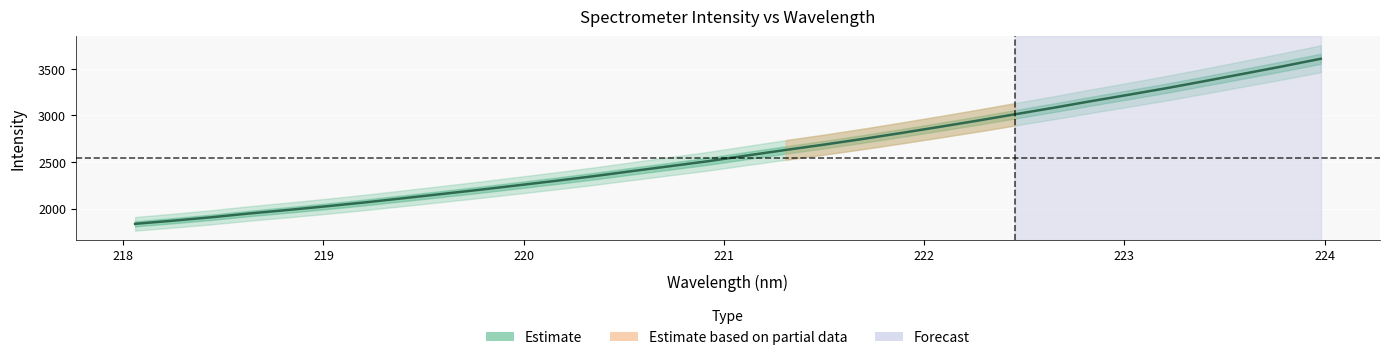

What is the difference between the second highest and second lowest values?

1657.5